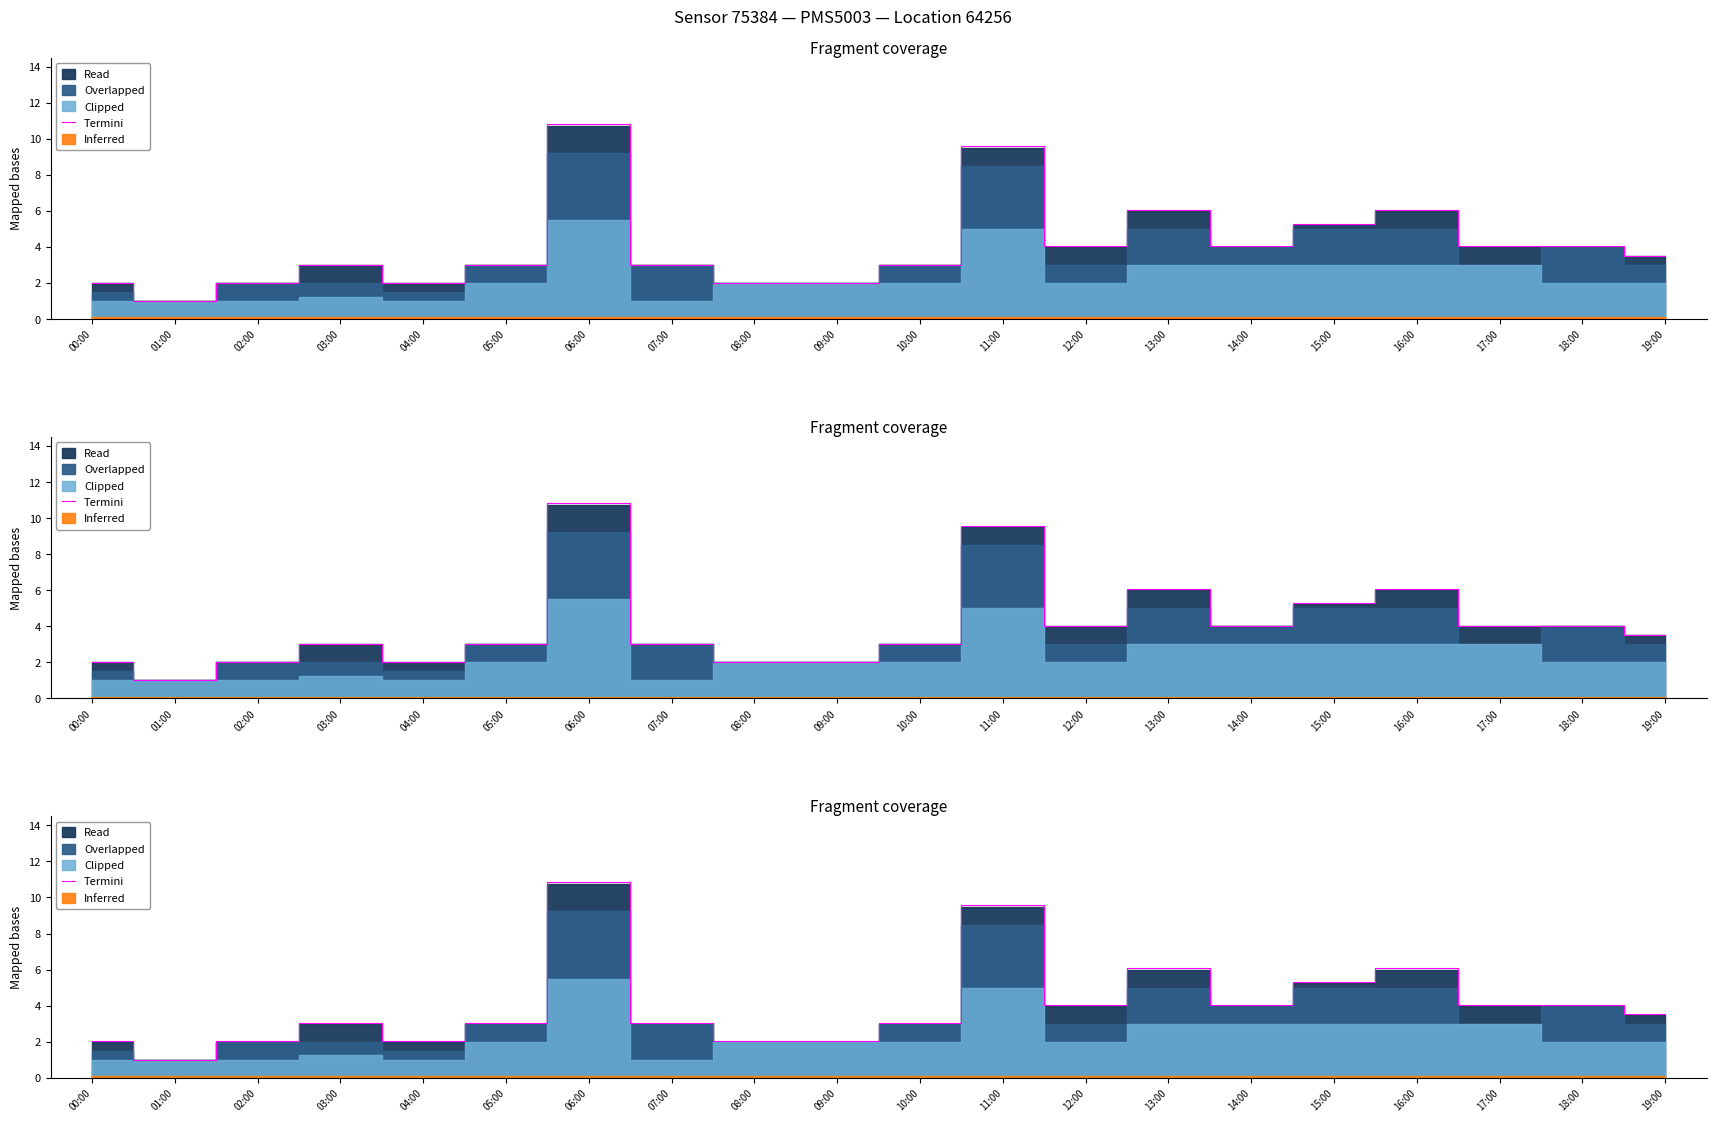

How many categories are shown in the chart?

20